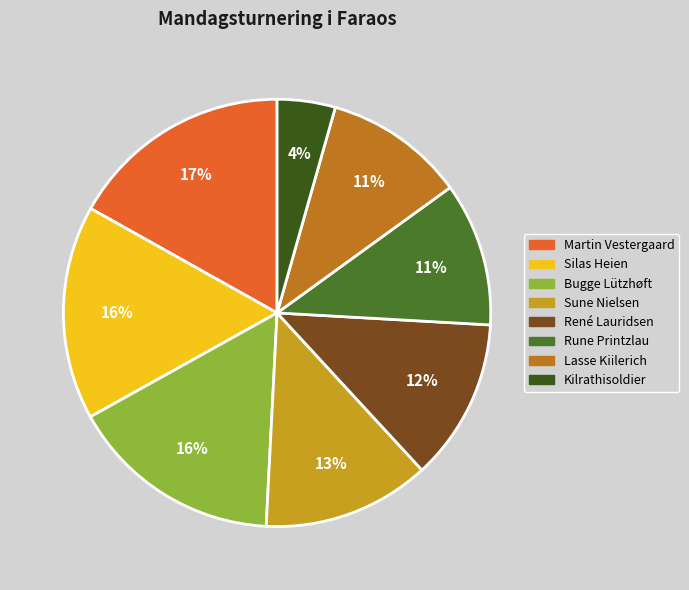

How many slices are in this pie chart?

8